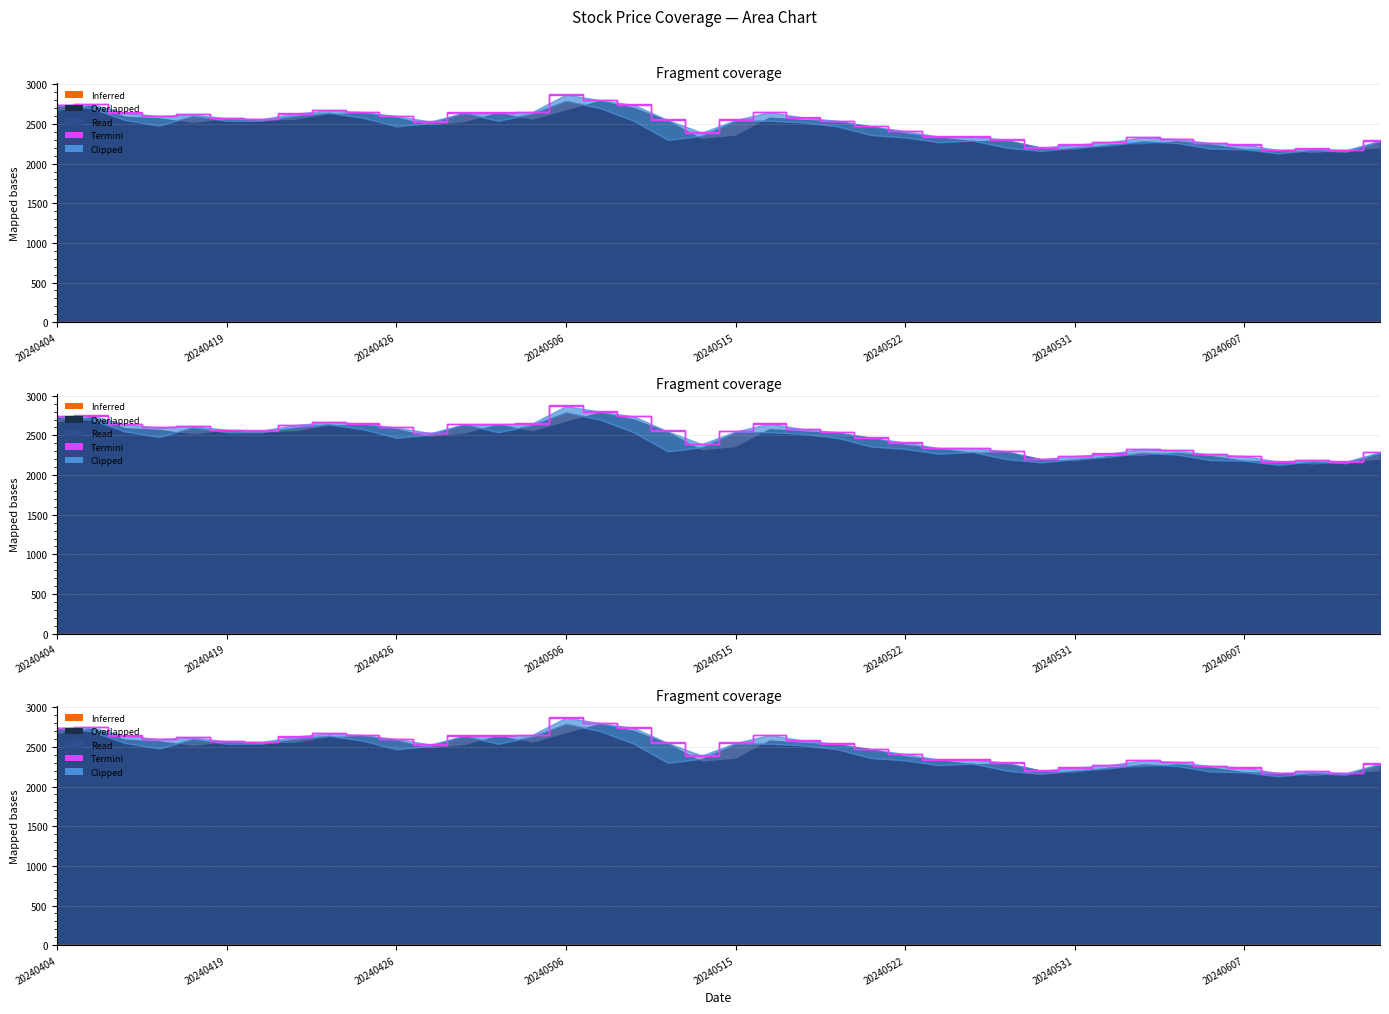

Count the number of categories in the chart.

40